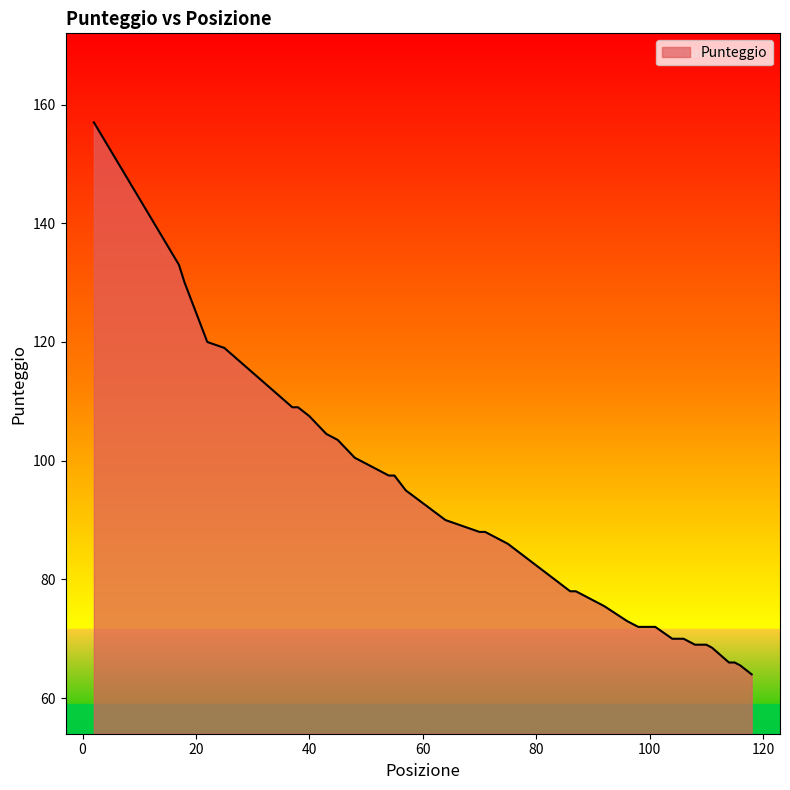

What is the difference between the maximum and minimum values?

93.0